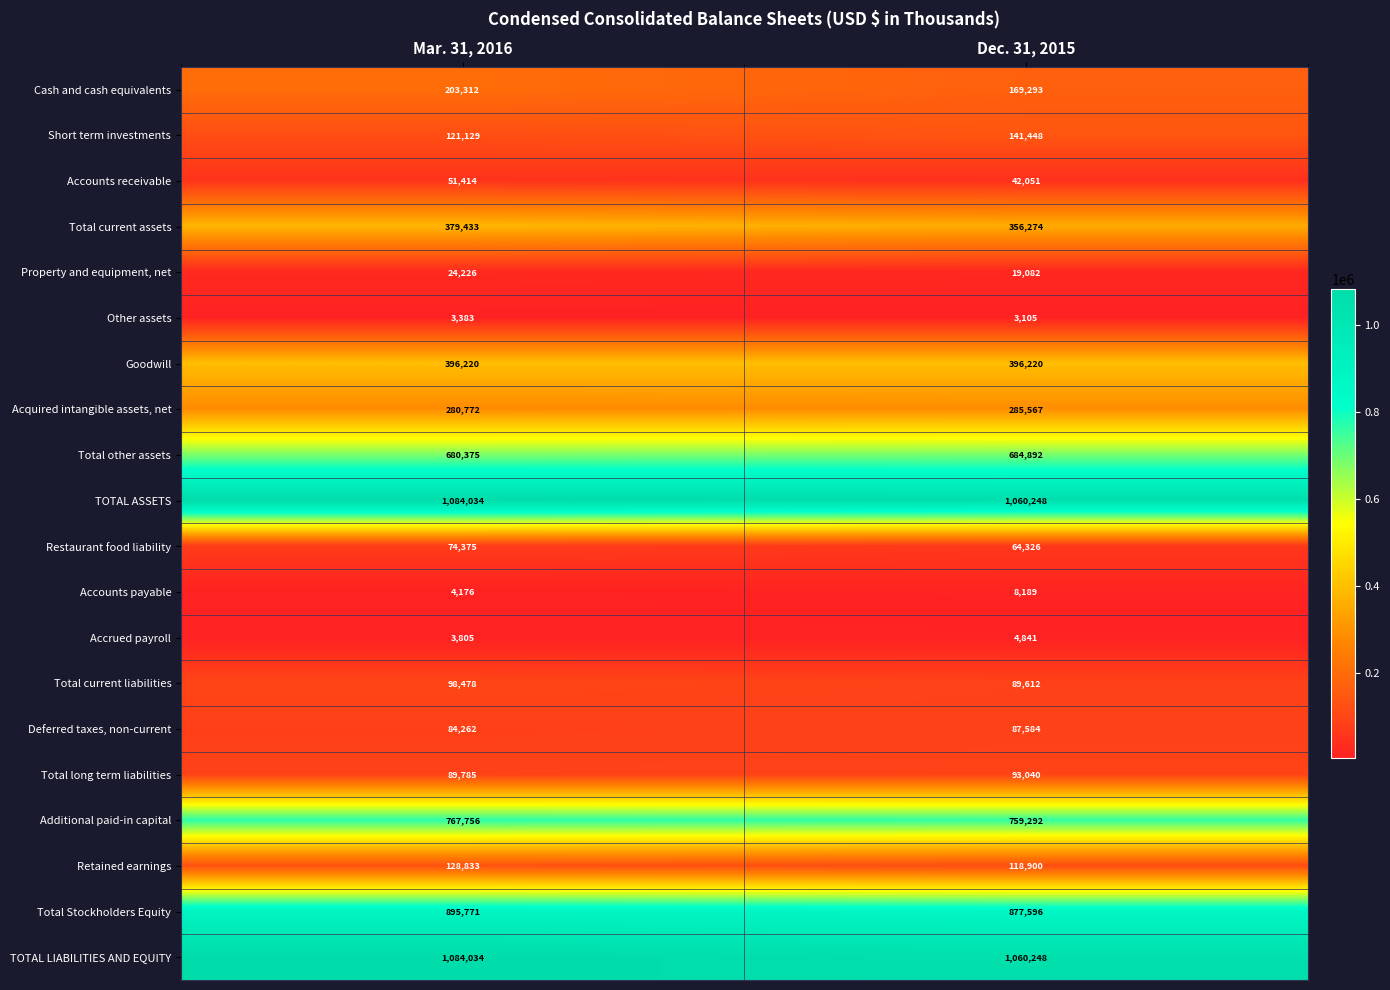

What is the difference between the Accounts receivable values at Mar. 31, 2016 and Dec. 31, 2015?

9363